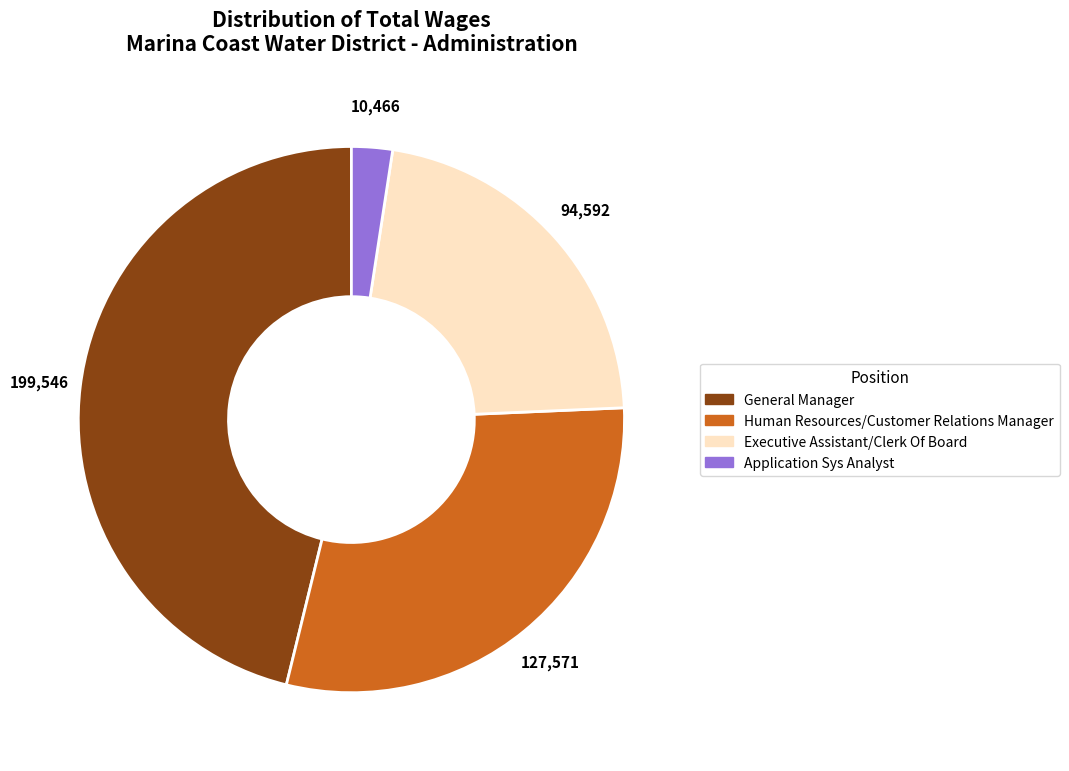

Which category has the biggest portion of the pie?

General Manager